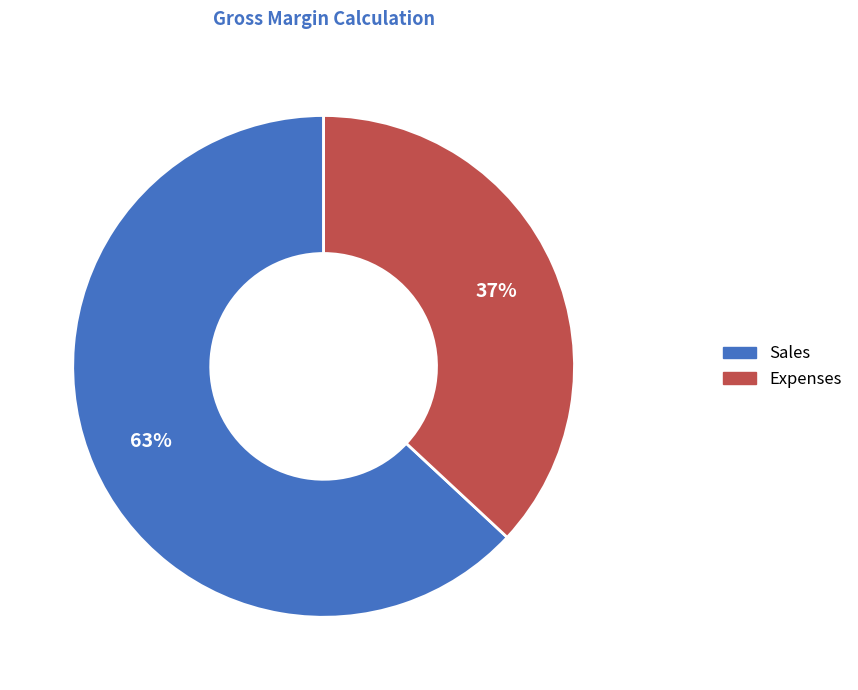

Combined, do Expenses and Sales account for over 50%?

Yes